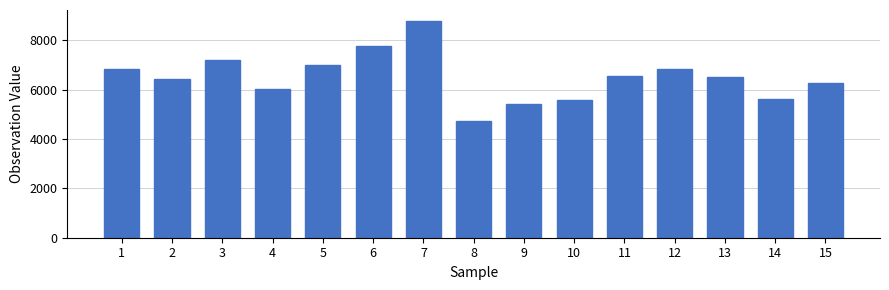

What is the value of the 2nd bar from the left?

6452